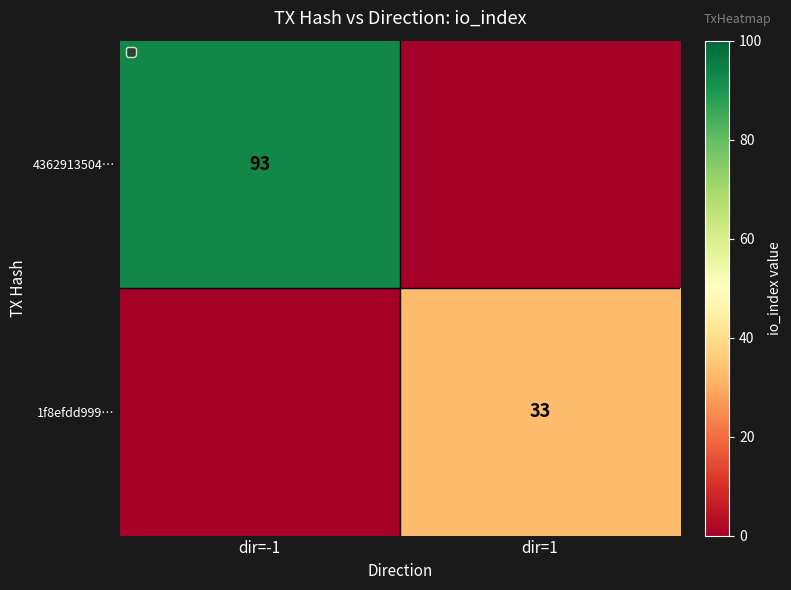

Is the value of 1f8efdd999… at dir=1 greater than the value of 4362913504… at dir=-1?

No